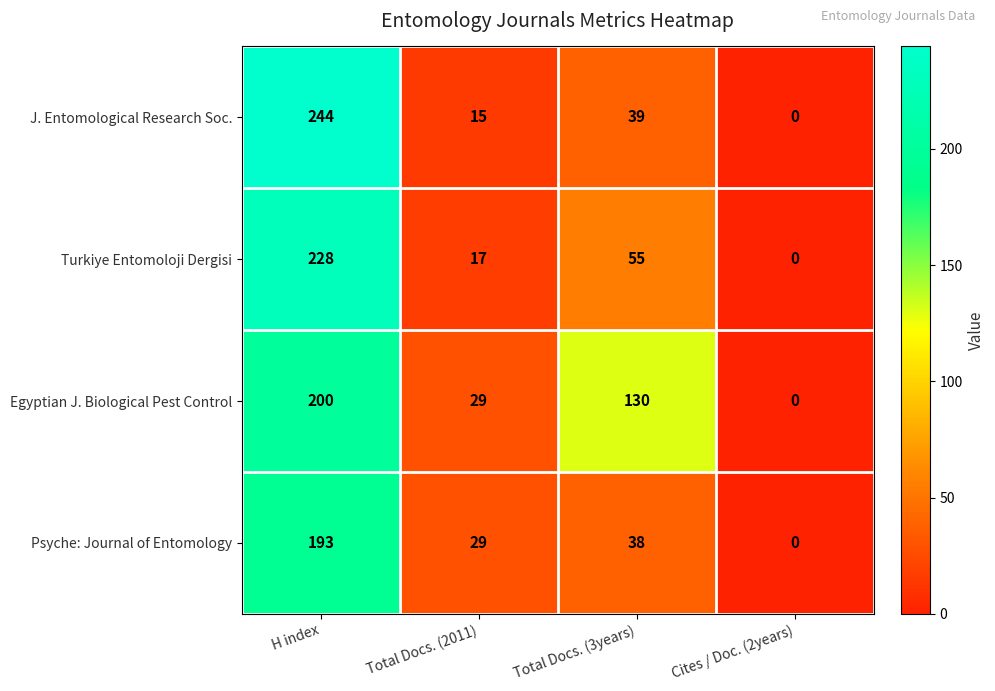

Rank the series by their maximum value, from lowest to highest.

Psyche: Journal of Entomology, Egyptian J. Biological Pest Control, Turkiye Entomoloji Dergisi, J. Entomological Research Soc.